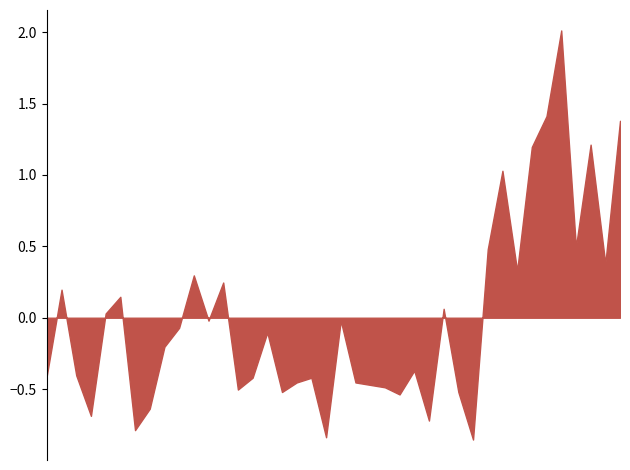

What is the difference between the maximum and minimum values?

2.9